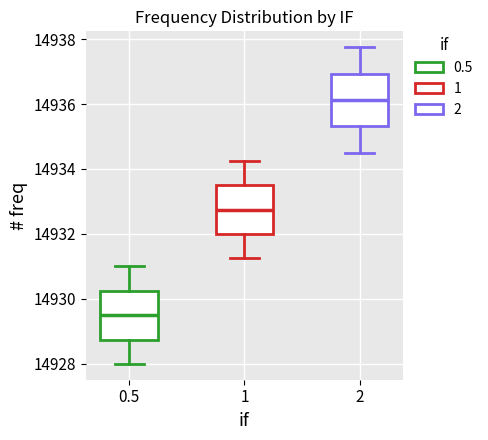

Where does the median line of the box at x = 2 sit on the y-axis? The values are not printed on the chart, so give them approximately, as read against the axis.

14936.2